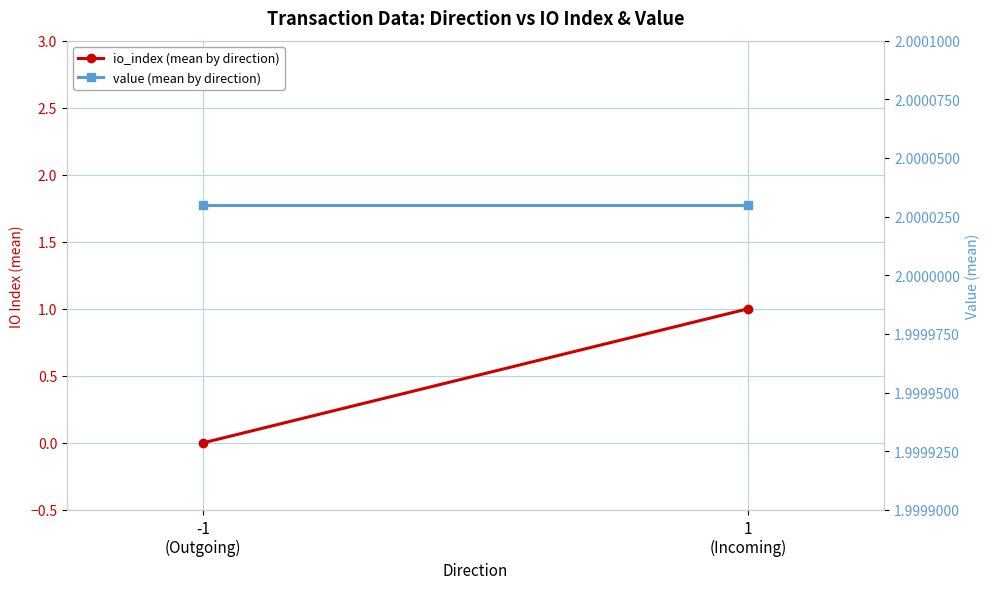

Reading left to right, extract all data points from this chart.

io_index (mean by direction): -1
(Outgoing)=0.0	1
(Incoming)=1.0
value (mean by direction): -1
(Outgoing)=2.0	1
(Incoming)=2.0